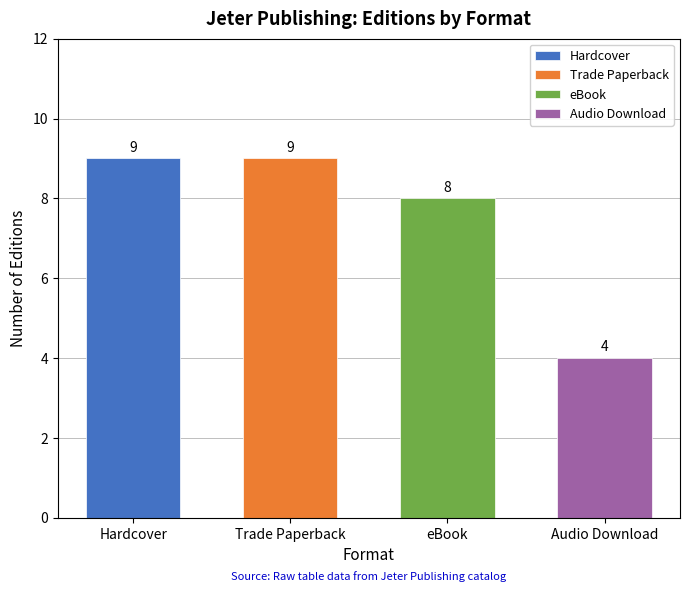

How many values are between 8 and 9?

3